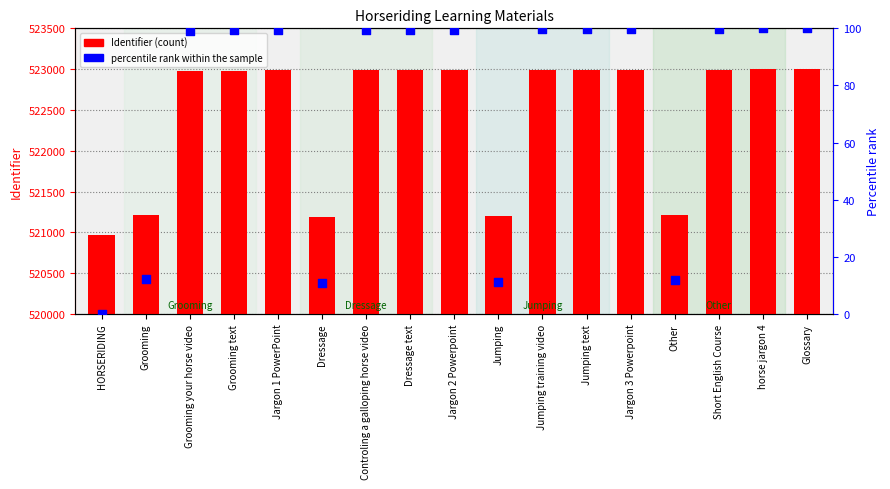

Which series contains the highest Y value?

Identifier